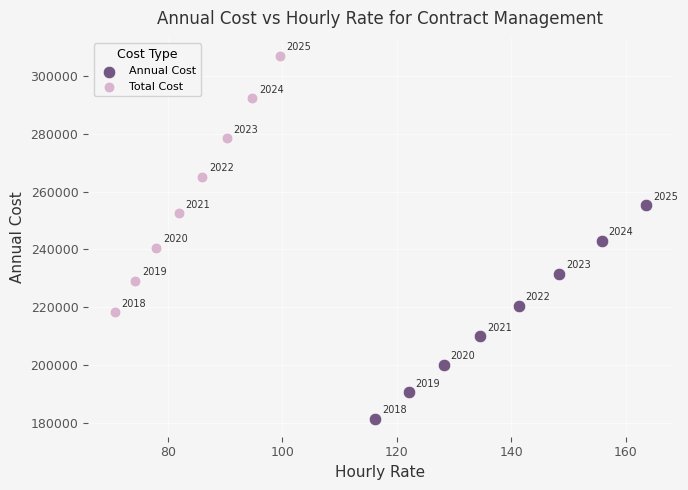

Which series contains the highest Y value?

Total Cost